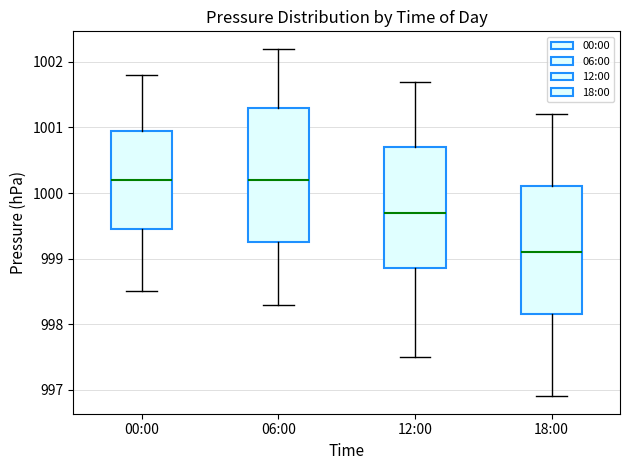

Reading left to right, read every box against the y-axis: the position of its median line, the range the box covers, and the ends of its whiskers. The values are not printed on the chart, so give them approximately, as read against the axis.

00:00: median 1000.2, box 999.5 to 1001.0, whiskers 998.5 to 1001.8
06:00: median 1000.2, box 999.3 to 1001.3, whiskers 998.3 to 1002.2
12:00: median 999.7, box 998.9 to 1000.7, whiskers 997.5 to 1001.7
18:00: median 999.1, box 998.2 to 1000.1, whiskers 996.9 to 1001.2